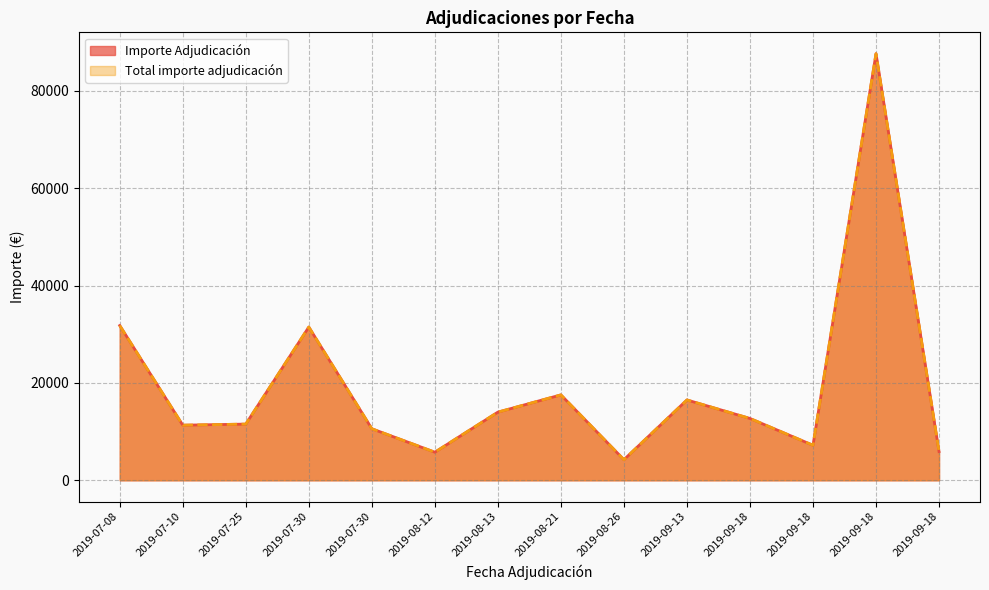

What is the label of the 9th point from the right?

2019-08-12